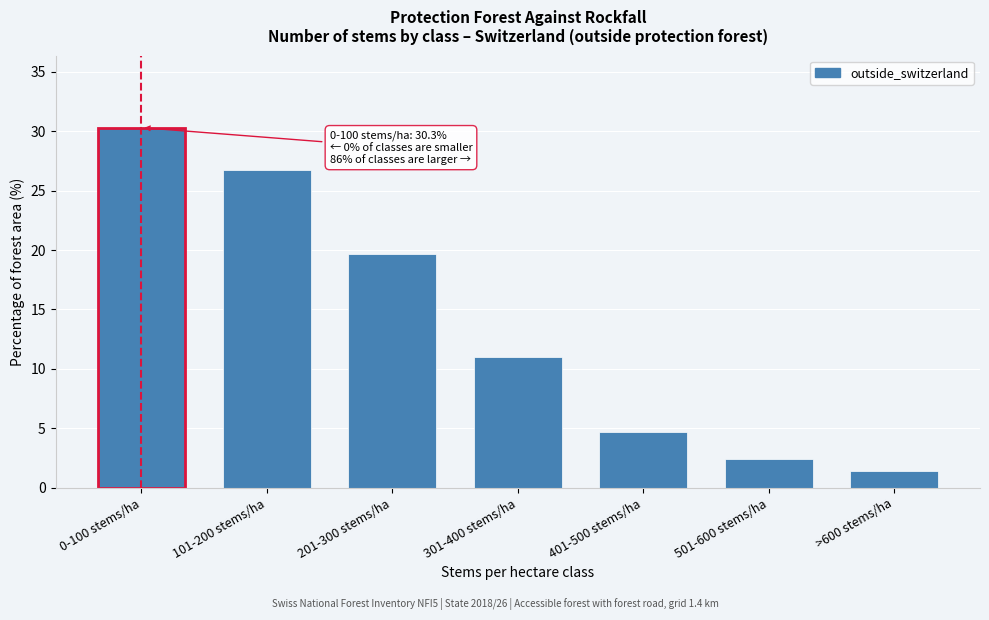

Reading left to right, list all the values displayed in this chart.

30.3	26.7	19.7	11.0	4.7	2.4	1.4